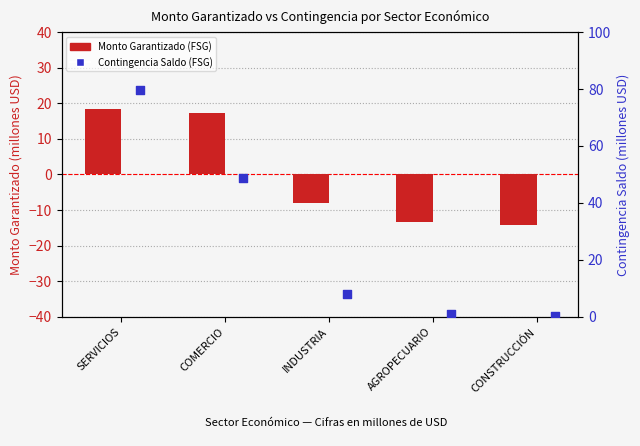

Which series has the largest total across all categories?

Contingencia Saldo (FSG)